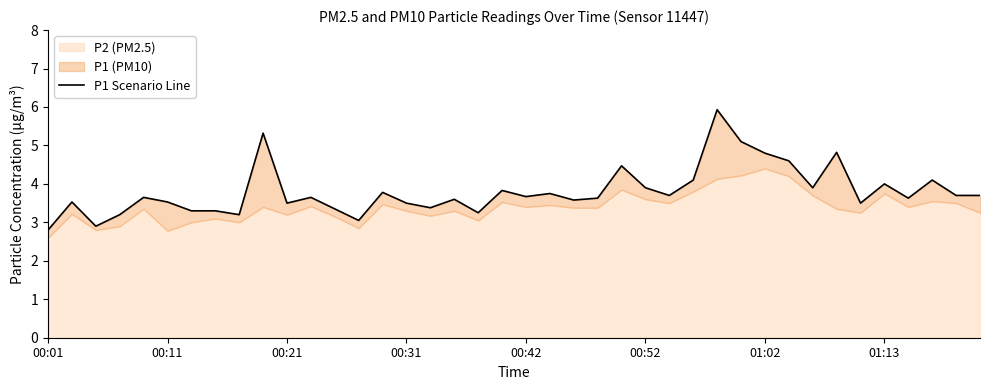

What is the ratio of the value at 23 to the value at 13?

1.2